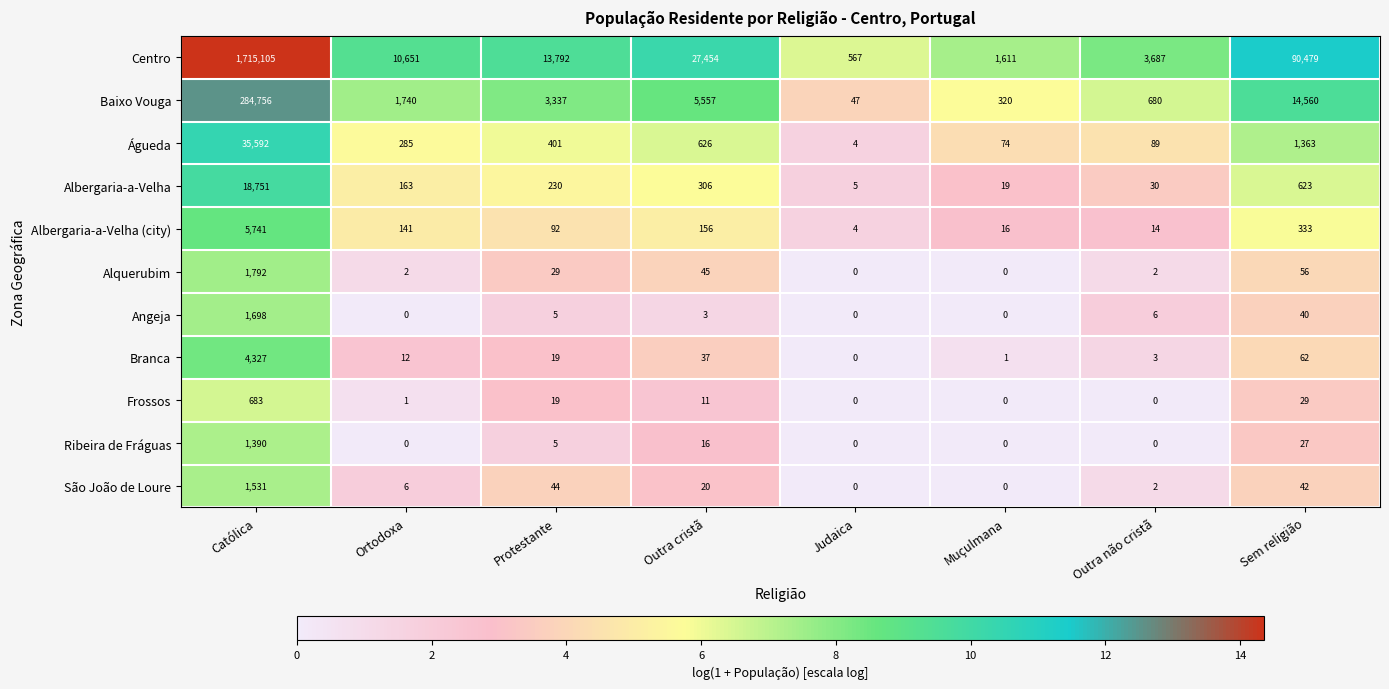

Rank the series by their maximum value, from lowest to highest.

Frossos, Ribeira de Fráguas, São João de Loure, Angeja, Alquerubim, Branca, Albergaria-a-Velha (city), Albergaria-a-Velha, Águeda, Baixo Vouga, Centro